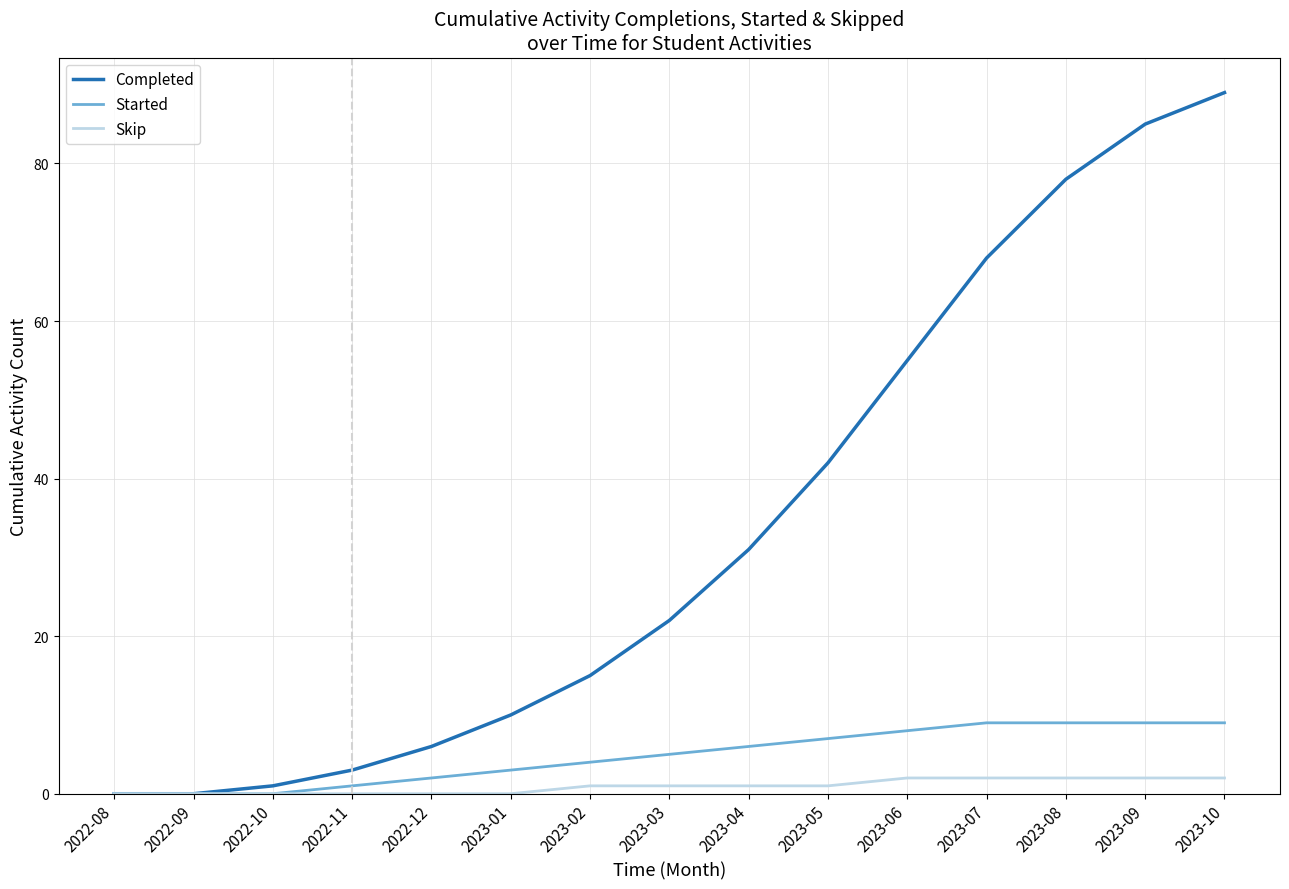

Between 2022-11 and 2023-05, which series saw the biggest shift?

Completed